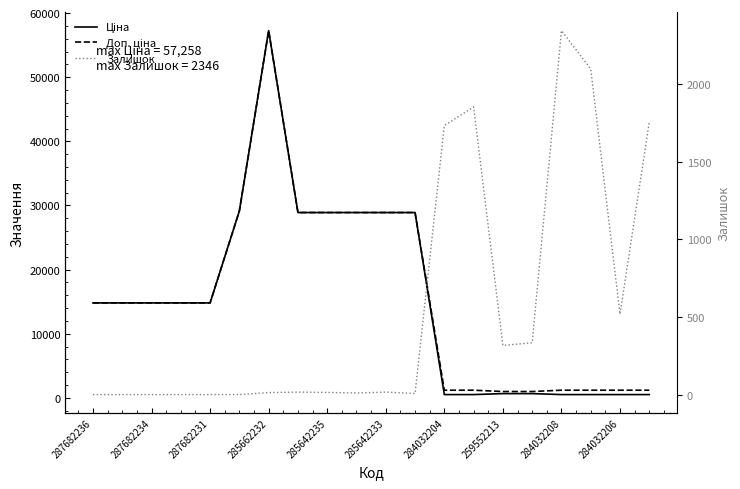

Does the chart display data point markers on the line(s)?

No